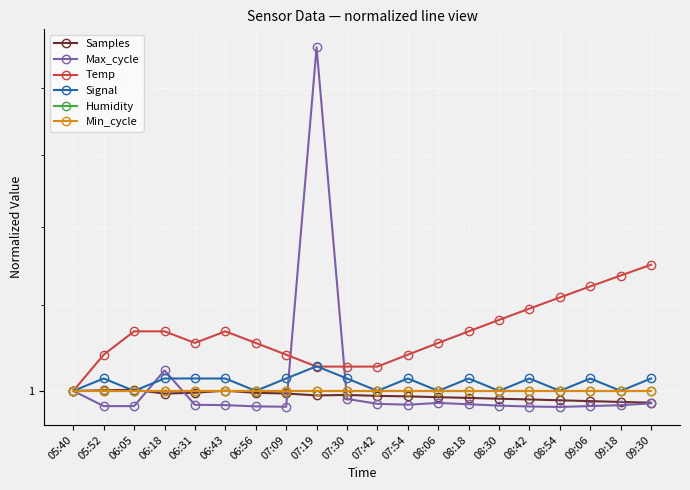

What position from the right is 05:40?

20